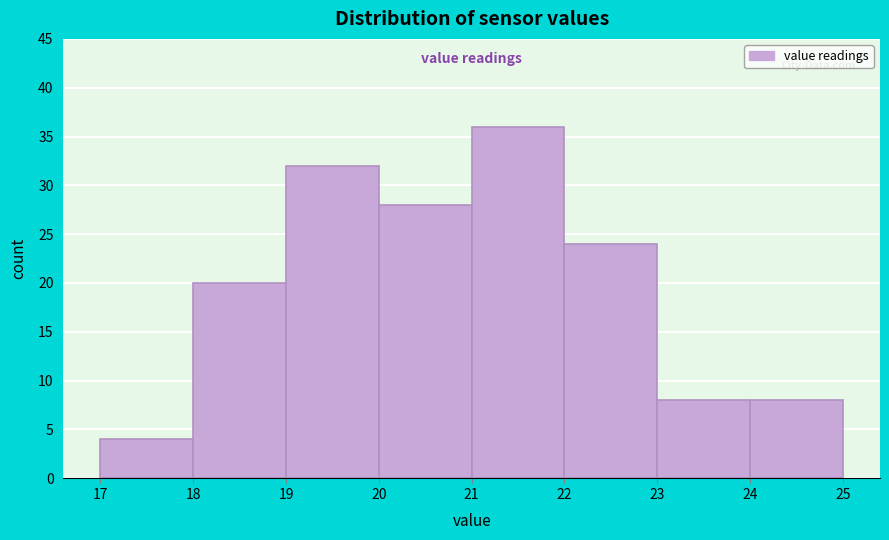

Over which range of the x-axis is the bar tallest?

21 to 22